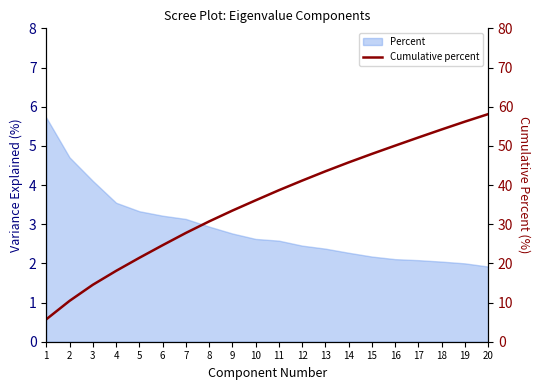

Count the number of categories in the chart.

20